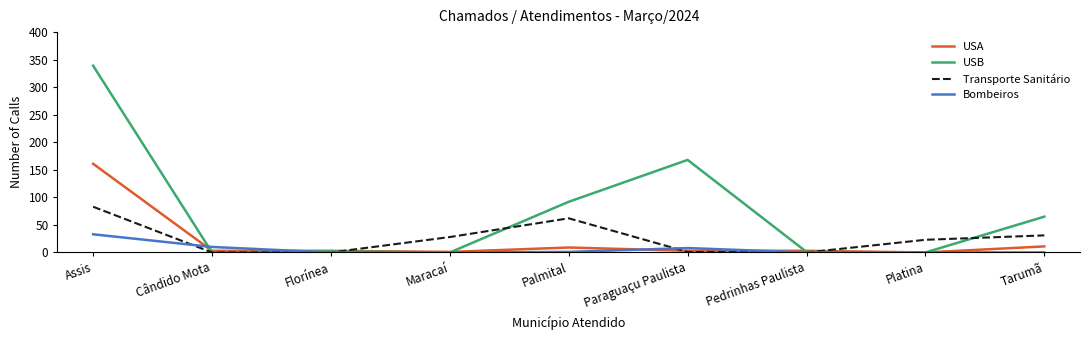

Is it true that USA equals -79 at Platina?

False